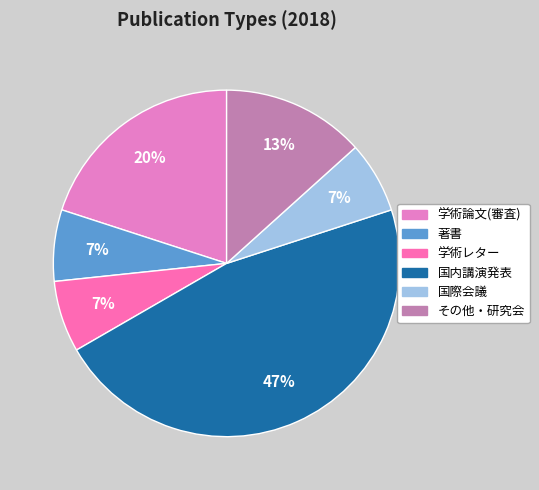

To the nearest percent, what is the difference between the largest and smallest slice percentages?

40%